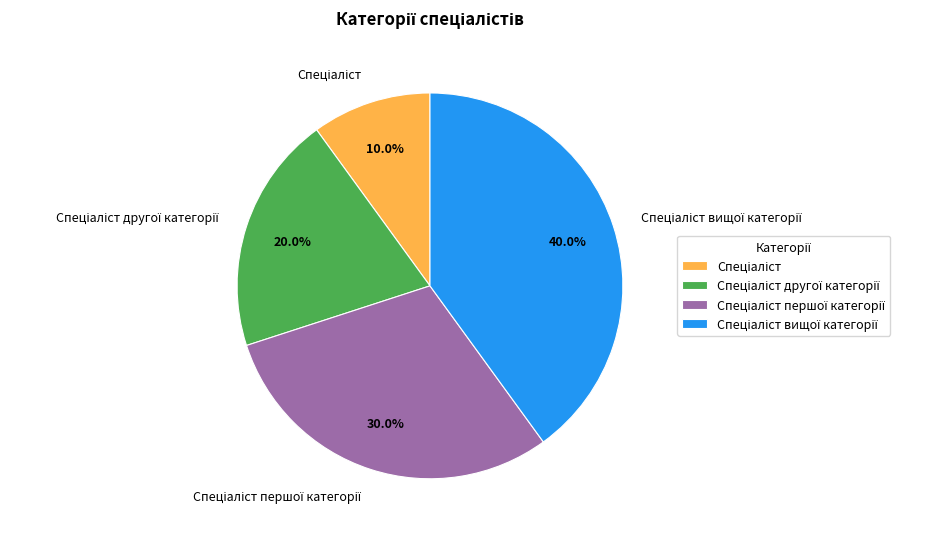

Is there a majority slice in this chart?

No